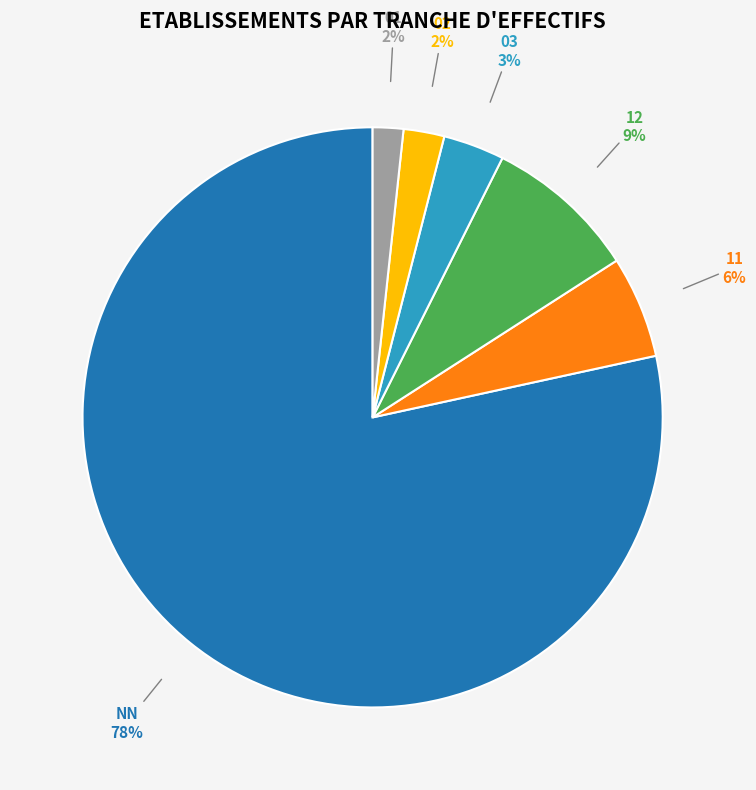

Between 11 and 03, which is larger?

11